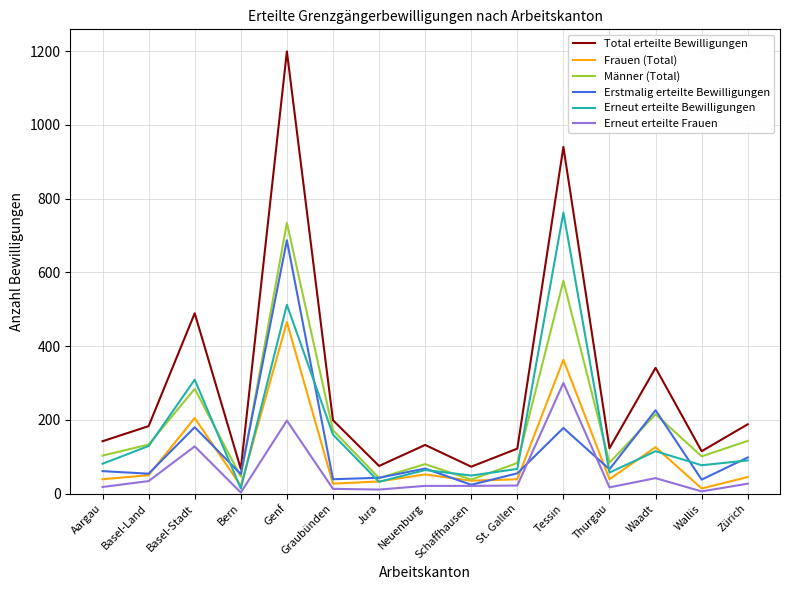

Between Basel-Land and Thurgau, which series saw the biggest shift?

Erneut erteilte Bewilligungen